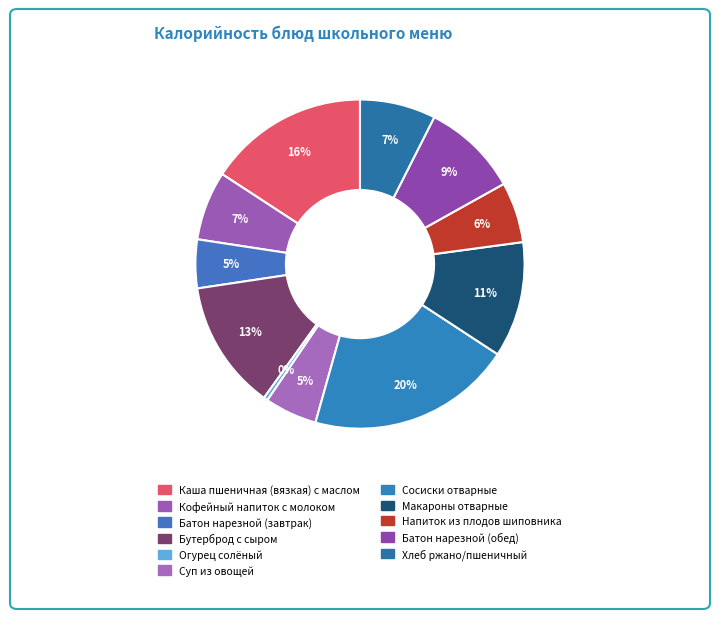

To the nearest percent, what is the difference between the largest and smallest slice percentages?

20%